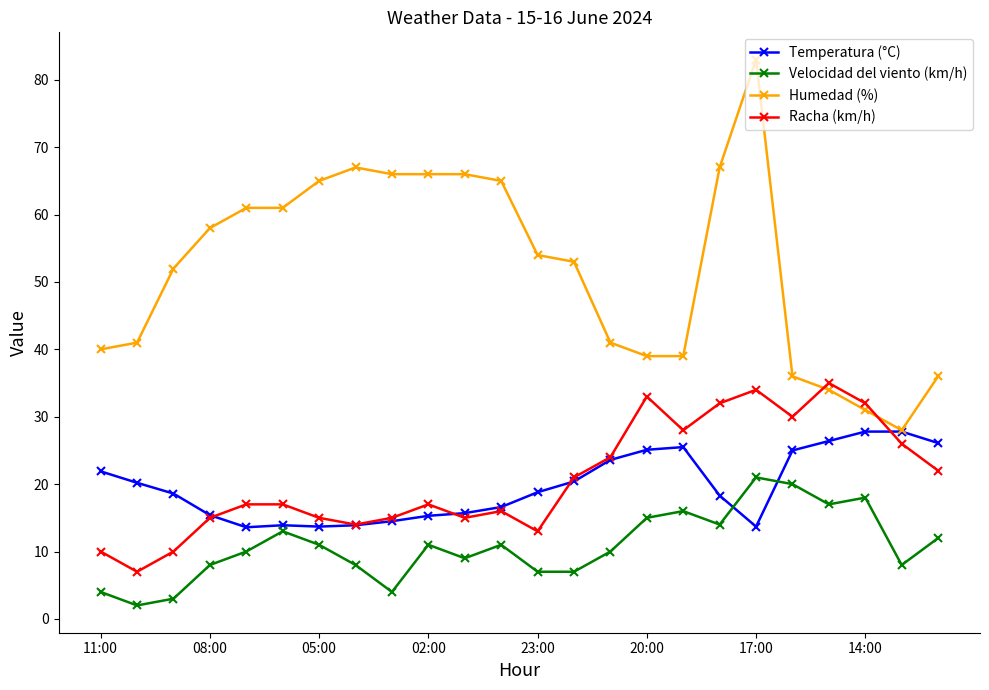

Which series has the largest range (max minus min)?

Humedad (%)